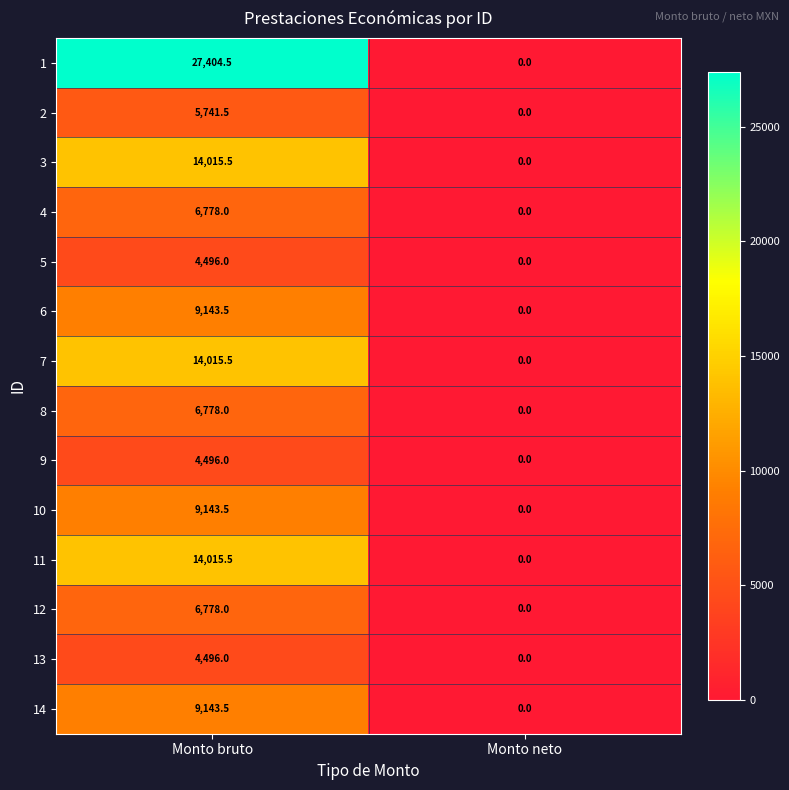

What is the spread (max minus min) of values at Monto bruto?

22908.5